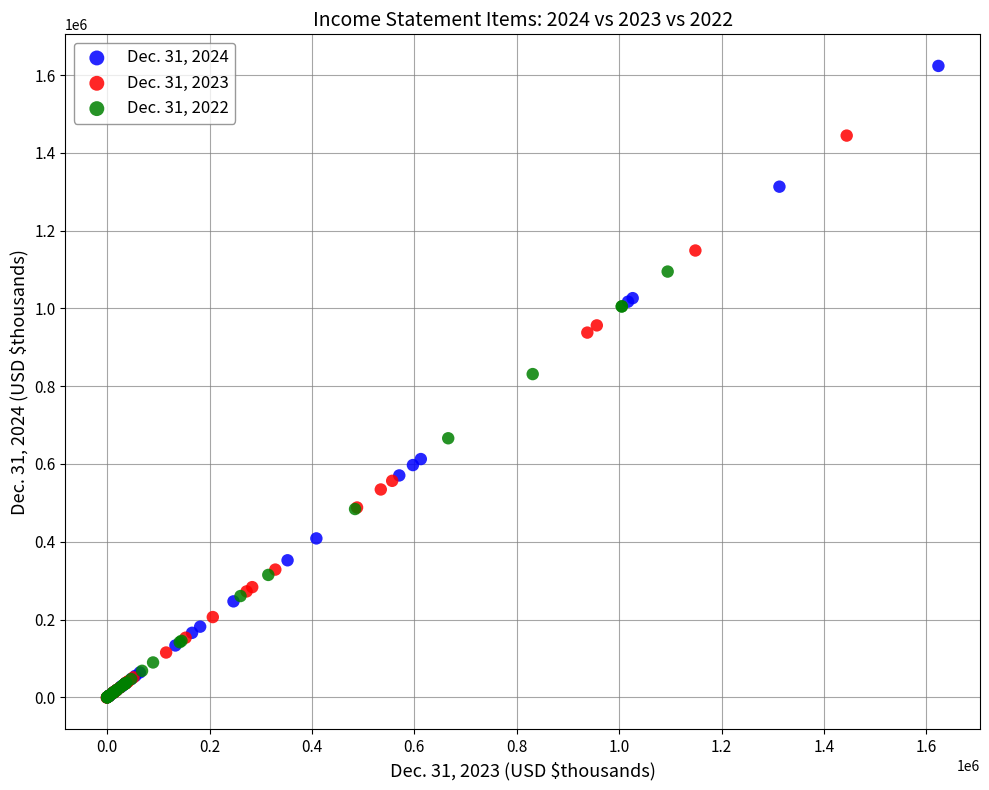

What are all the series names shown in the legend?

Dec. 31, 2024, Dec. 31, 2023, Dec. 31, 2022